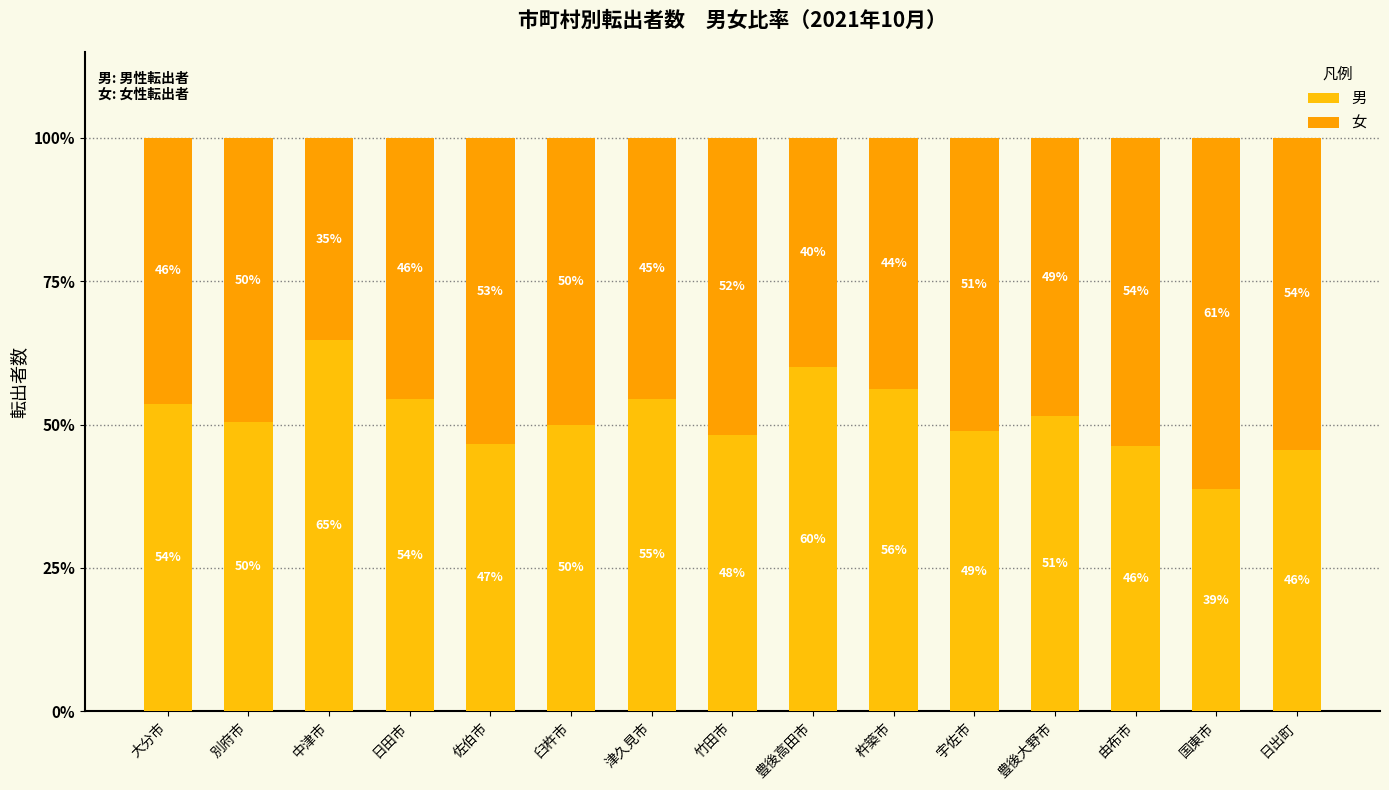

Rank the series at 豊後大野市 from highest to lowest value.

男, 女